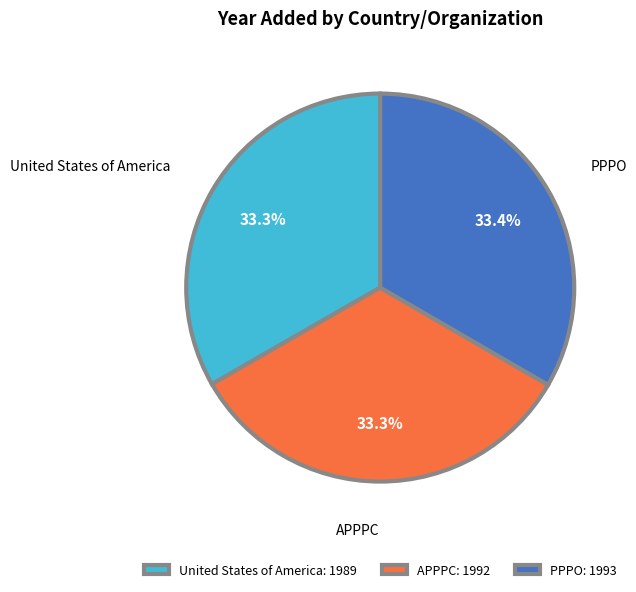

To the nearest percent, what percentage of the pie is APPPC?

33%